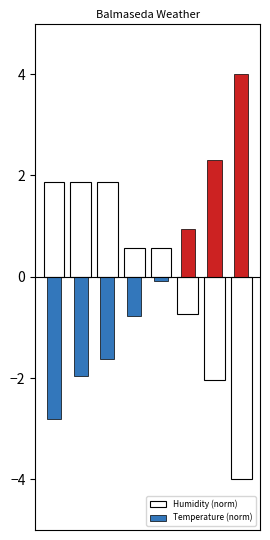

What is the lowest value of the Humidity (norm) series?

-4.0